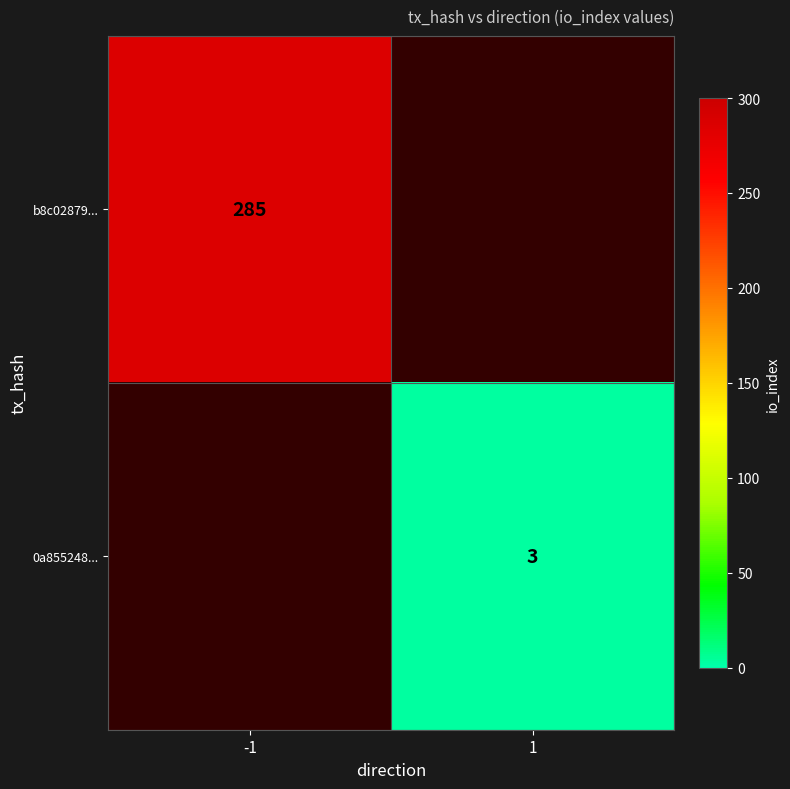

The value of b8c02879... at -1 is 285. True or false?

True